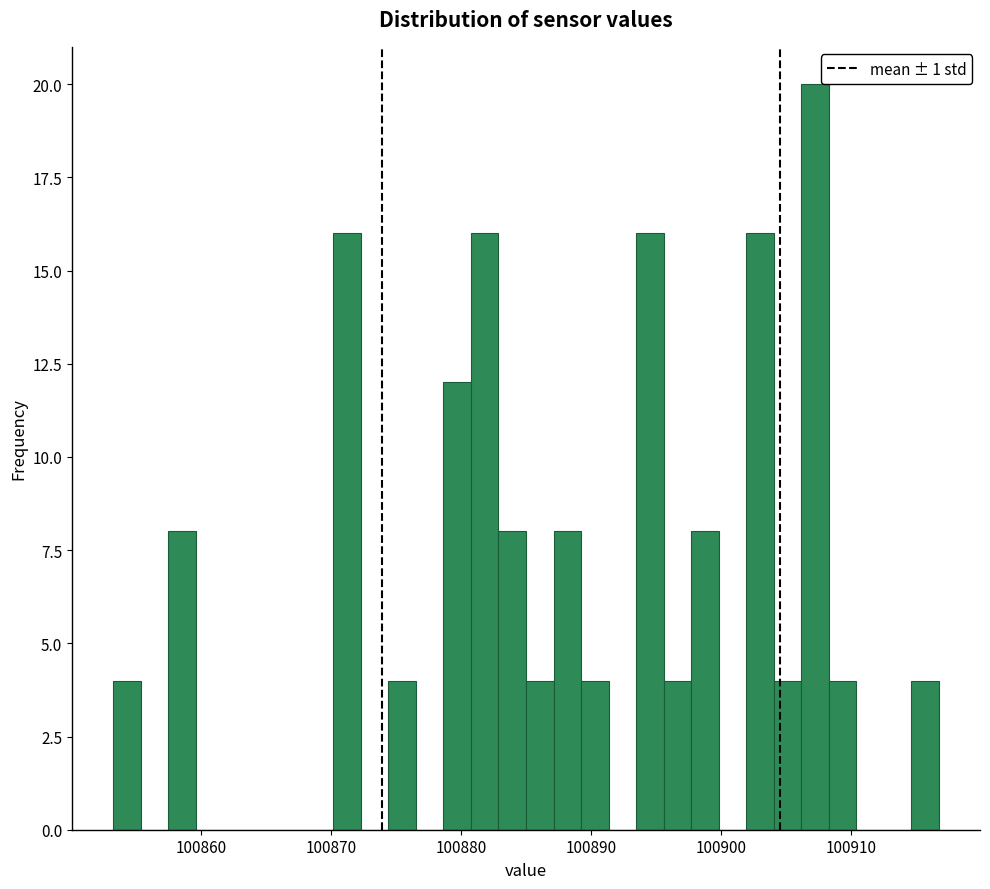

Read against the x-axis, roughly where is the centre of the tallest bar?

100907